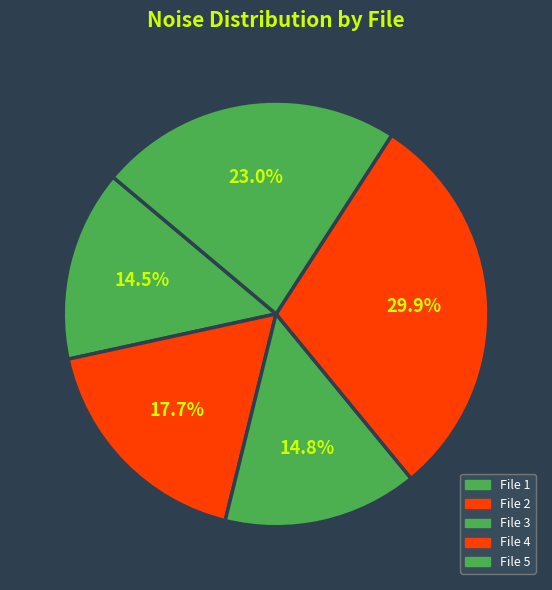

What is the largest slice in the pie chart?

File 4